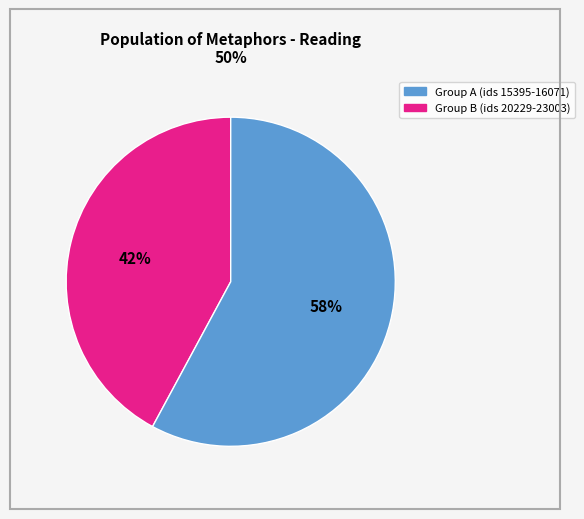

To the nearest percent, what is the average slice percentage?

50%